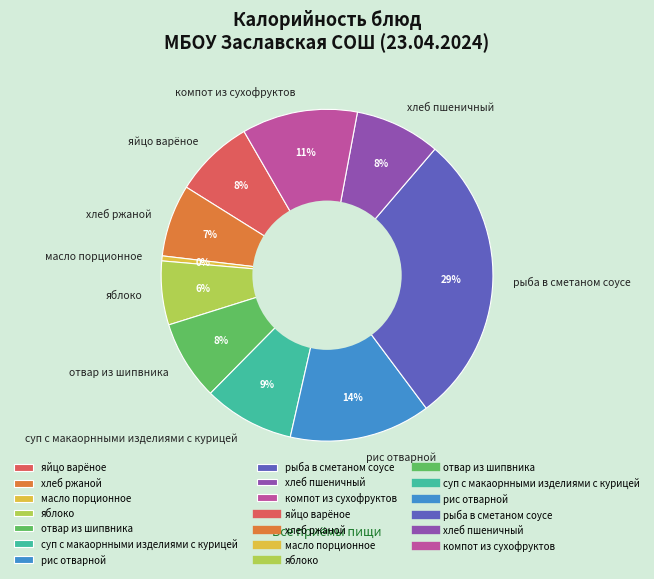

How many segments does this pie chart have?

10